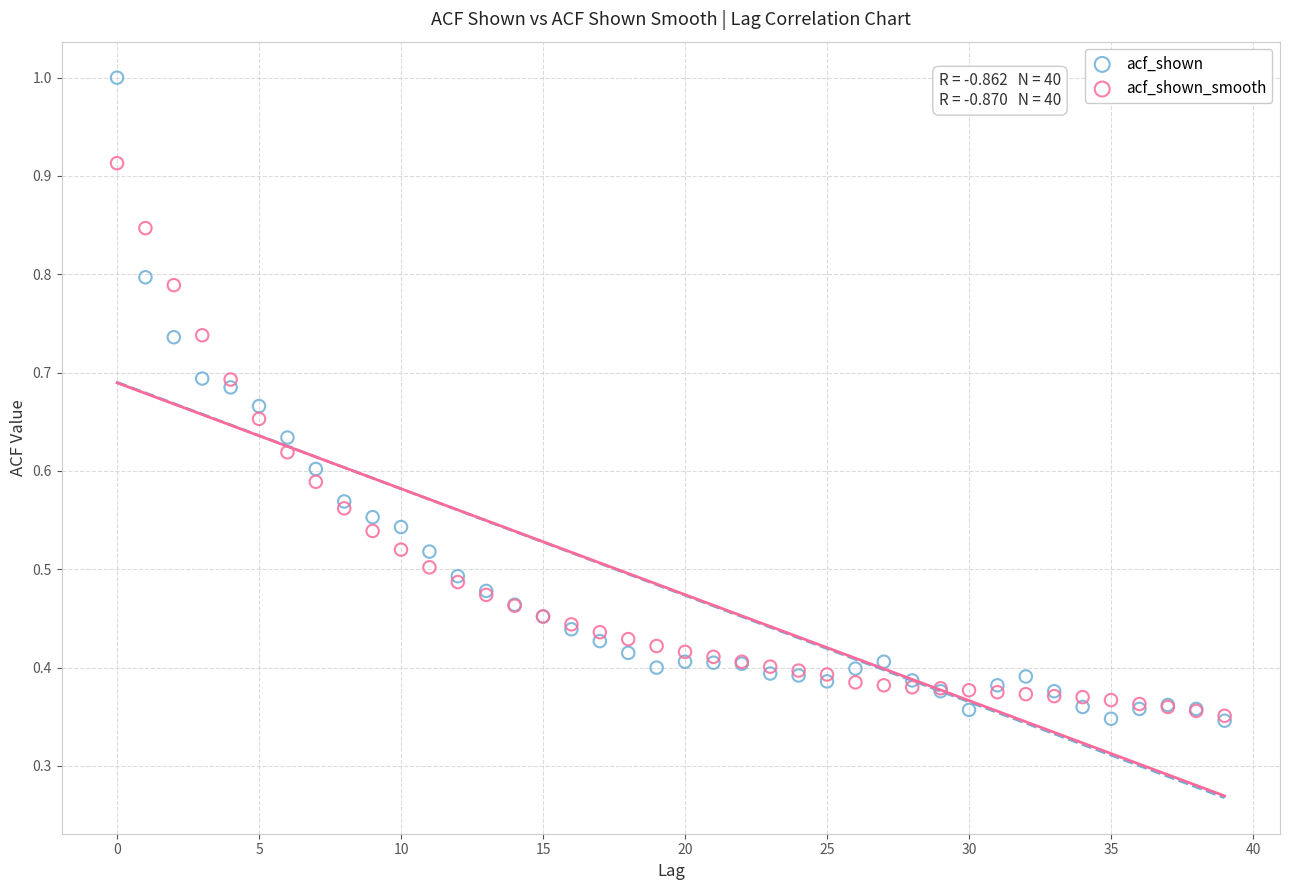

Which series has the widest spread of Y values?

acf_shown